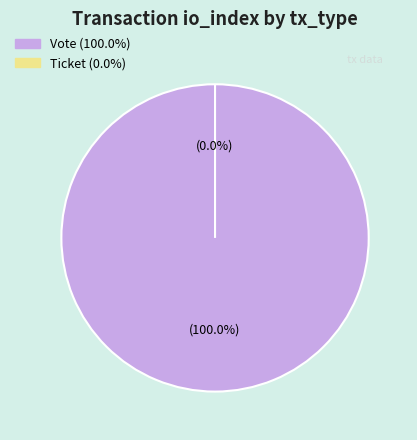

Which category has the smallest portion of the pie?

Ticket